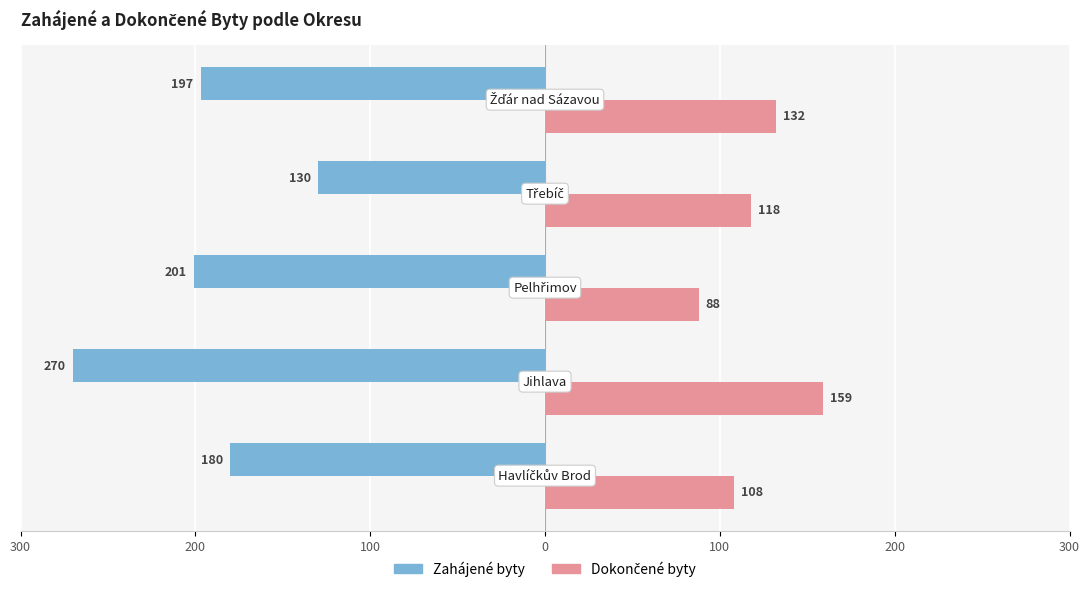

How many data points in Zahájené byty are less than -197?

2